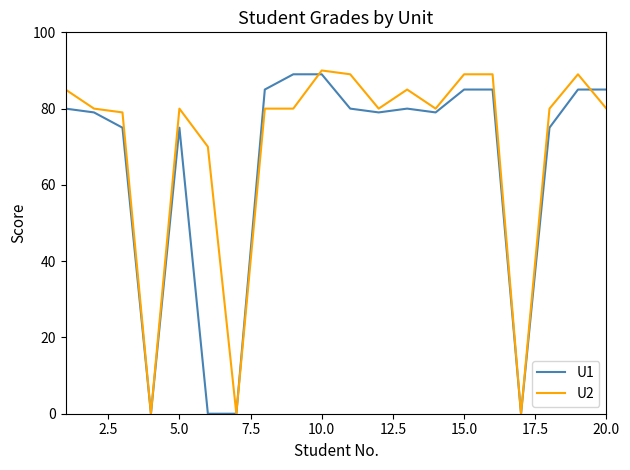

Which series has the largest total across all categories?

U2